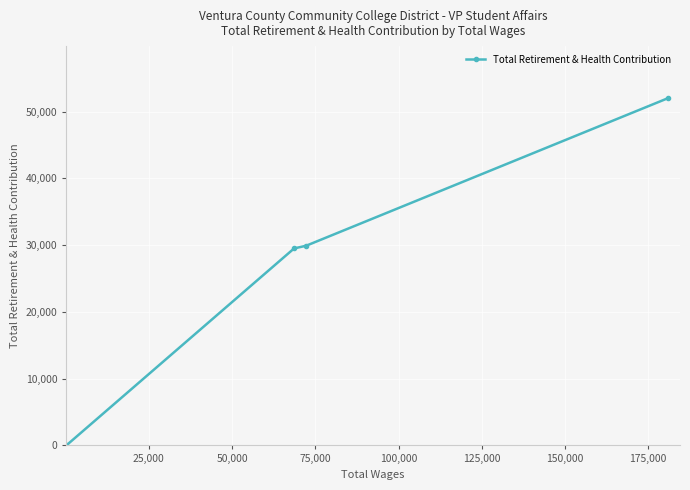

What is the maximum value shown in the chart?

52018